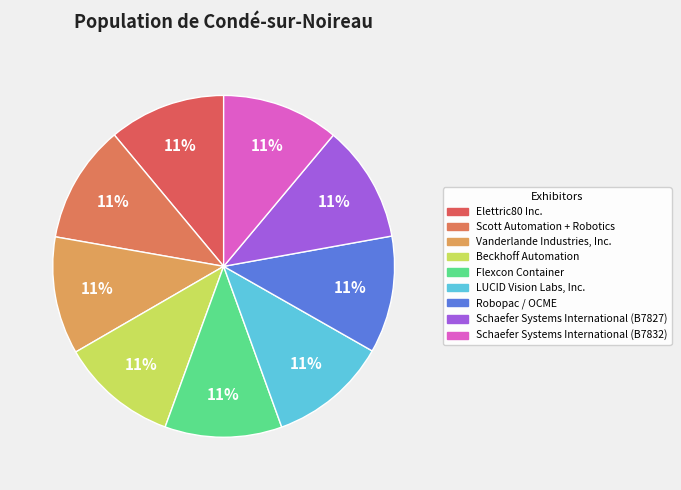

To the nearest percent, what percentage of the pie is Scott Automation + Robotics?

11%